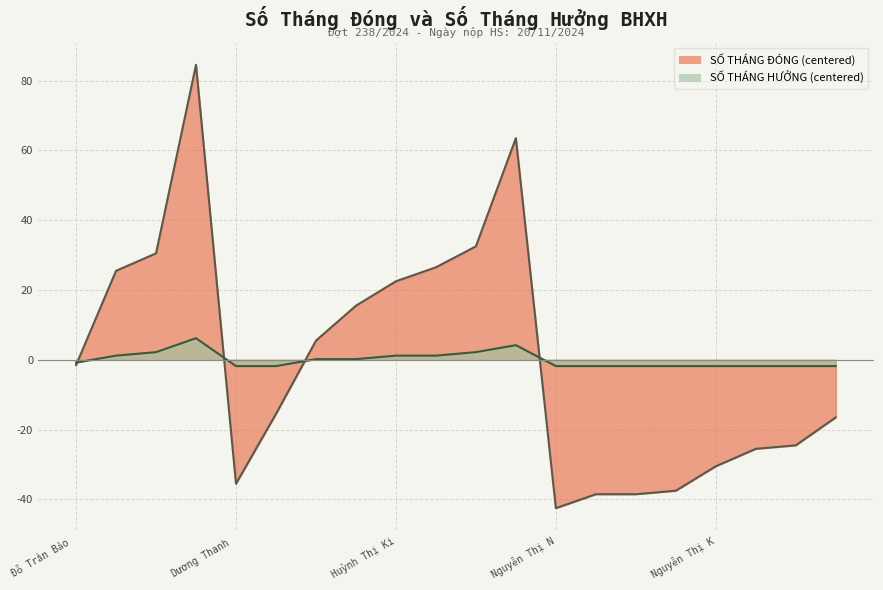

Reading left to right, list all the values displayed in this chart.

SỐ THÁNG ĐÓNG: -1.5	25.5	30.5	84.5	-35.5	-15.5	5.5	15.5	22.5	26.5	32.5	63.5	-42.5	-38.5	-38.5	-37.5	-30.5	-25.5	-24.5	-16.5
SỐ THÁNG HƯỞNG: -0.8	1.2	2.2	6.2	-1.8	-1.8	0.2	0.2	1.2	1.2	2.2	4.2	-1.8	-1.8	-1.8	-1.8	-1.8	-1.8	-1.8	-1.8